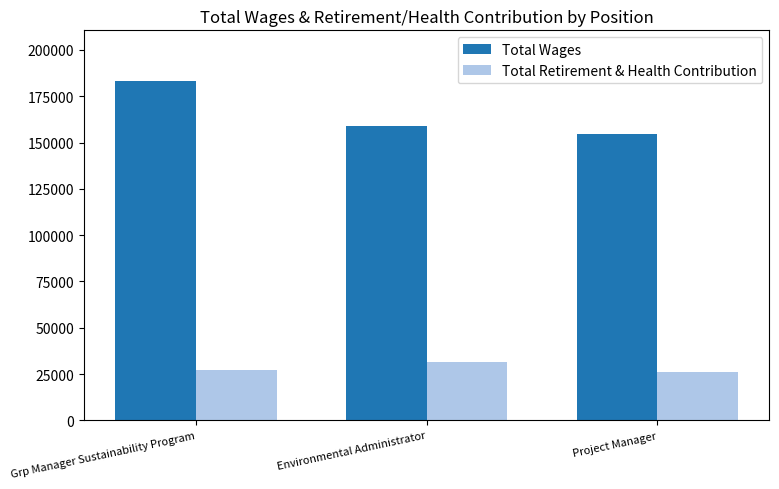

At which category is the sum across all series the highest?

Grp Manager Sustainability Program